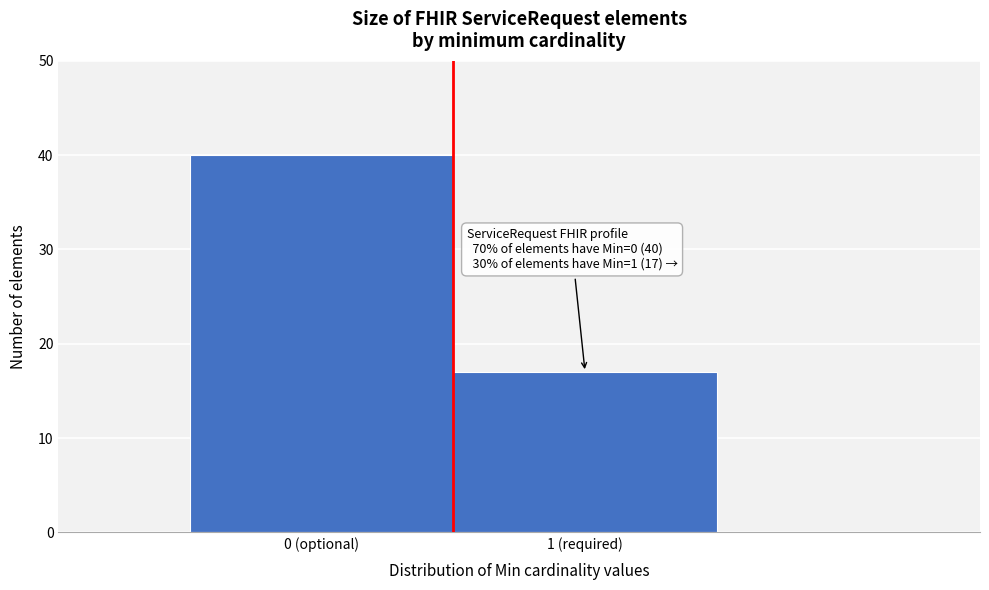

Reading left to right, list all the values displayed in this chart.

0 (optional)=40	1 (required)=17